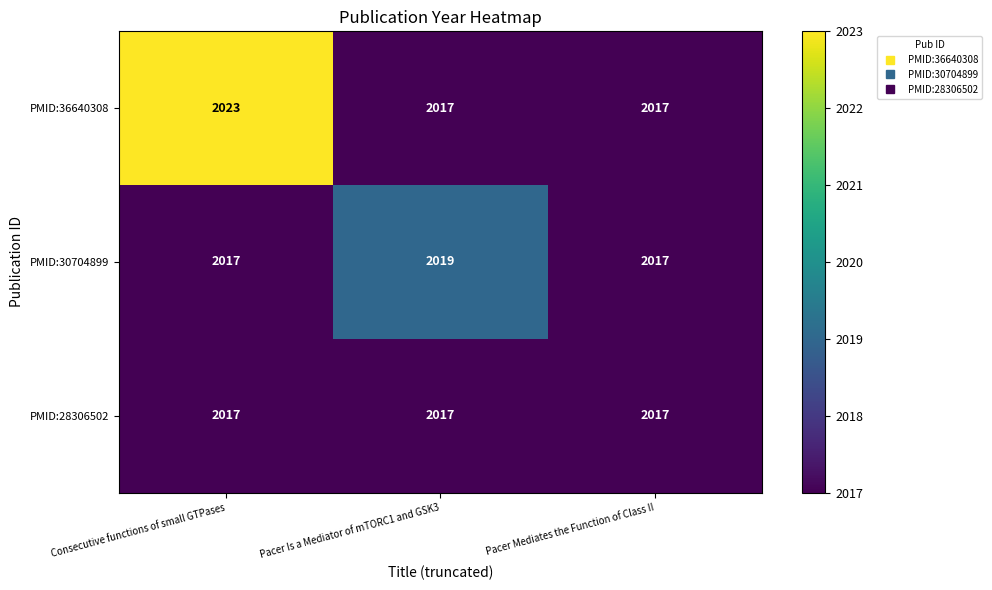

List the series in order of their overall mean, lowest first.

PMID:28306502, PMID:30704899, PMID:36640308